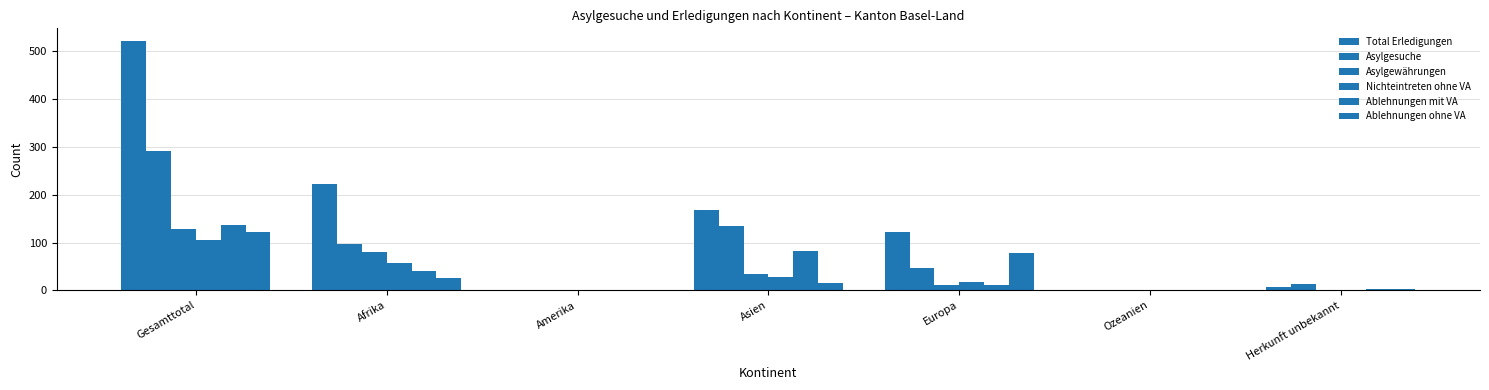

Which category has the lowest value across all series?

Ozeanien